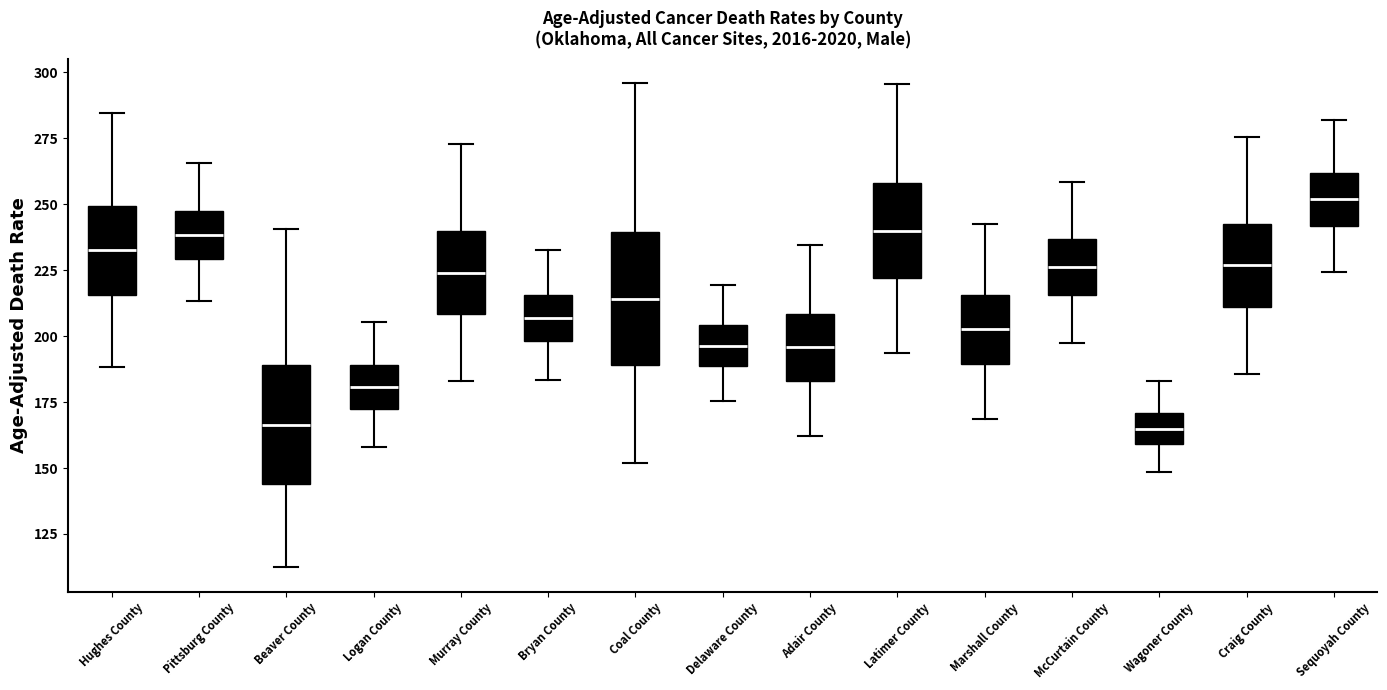

Where is the lower edge of the box for Logan County on the y-axis? The values are not printed on the chart, so give them approximately, as read against the axis.

170